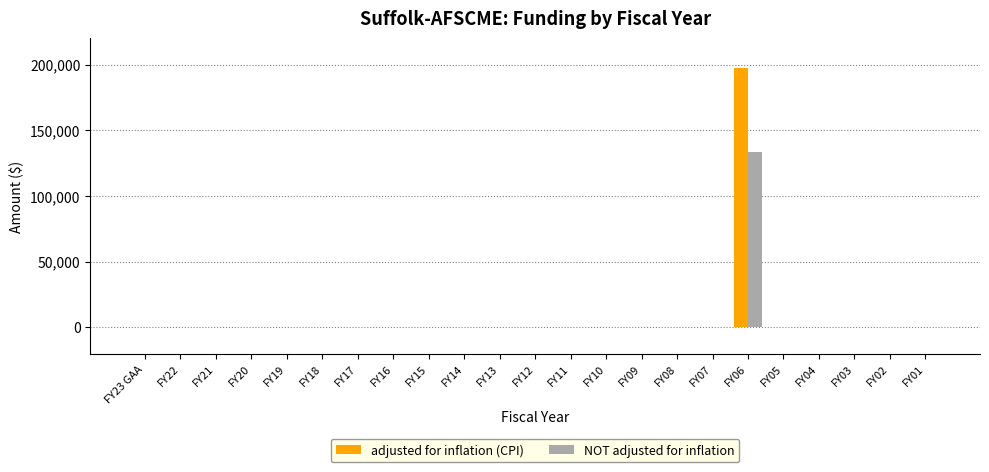

What is the sum of all adjusted for inflation (CPI) values?

197153